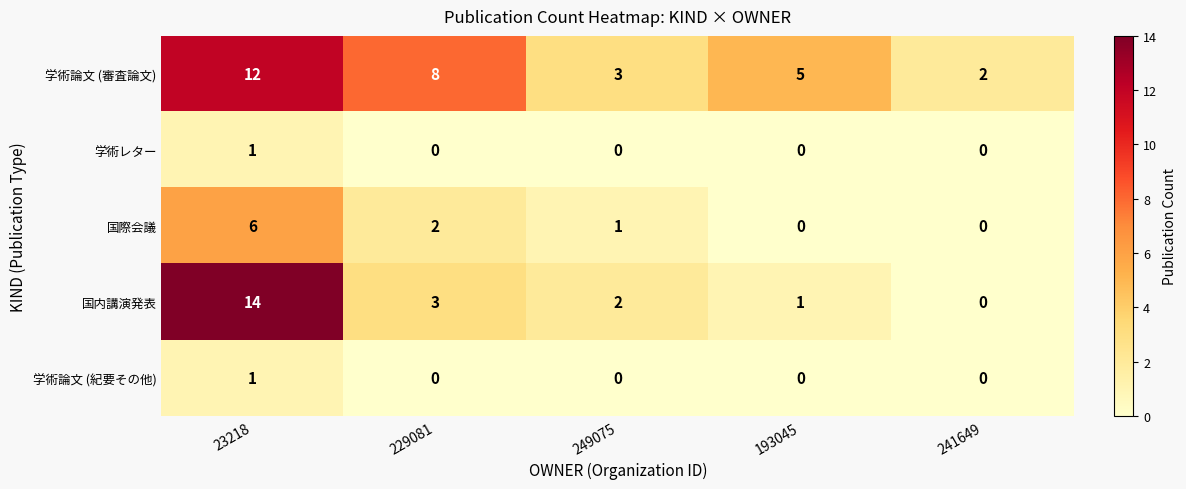

What is the difference between the highest and lowest values at 249075?

3